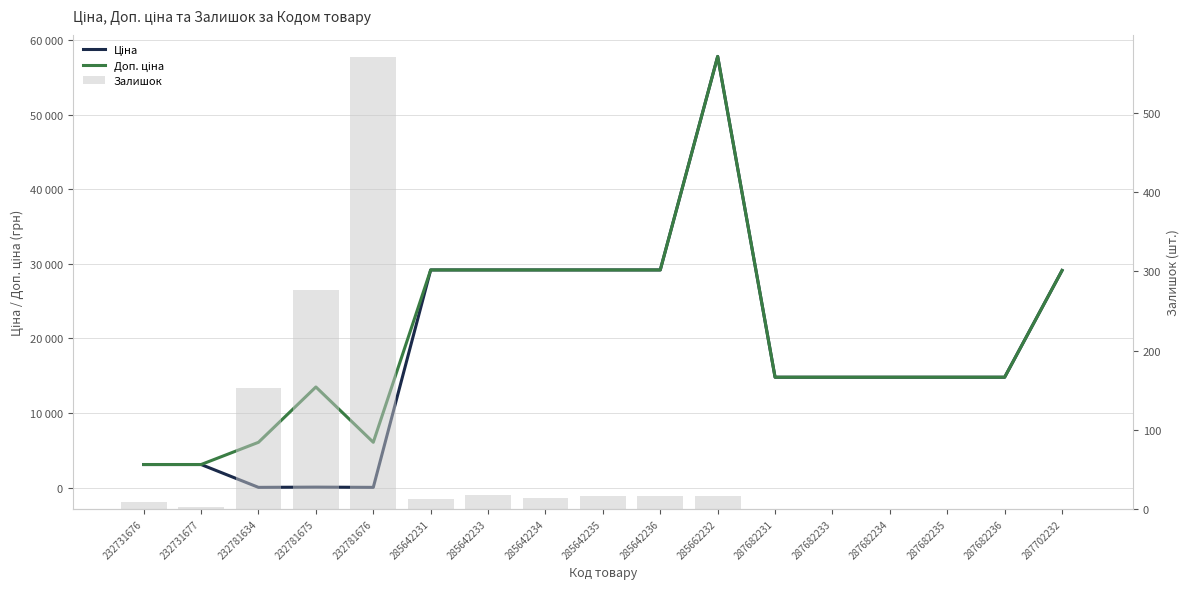

What is the average value of the Залишок series?

65.0